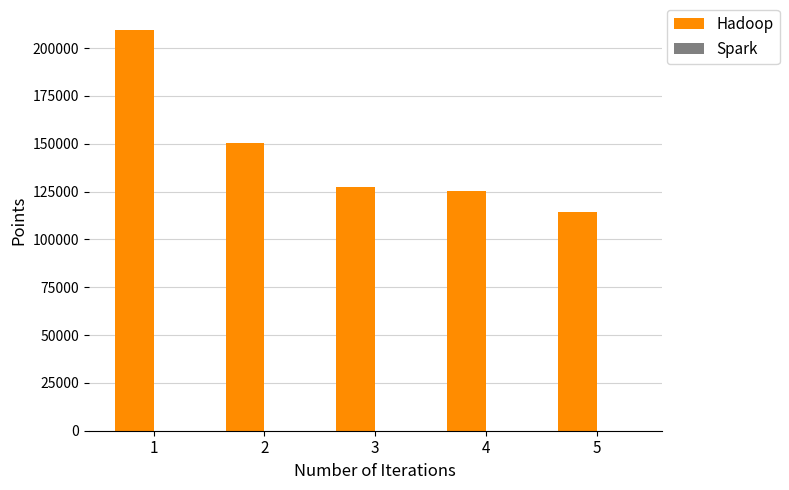

What is the greatest value displayed?

209480